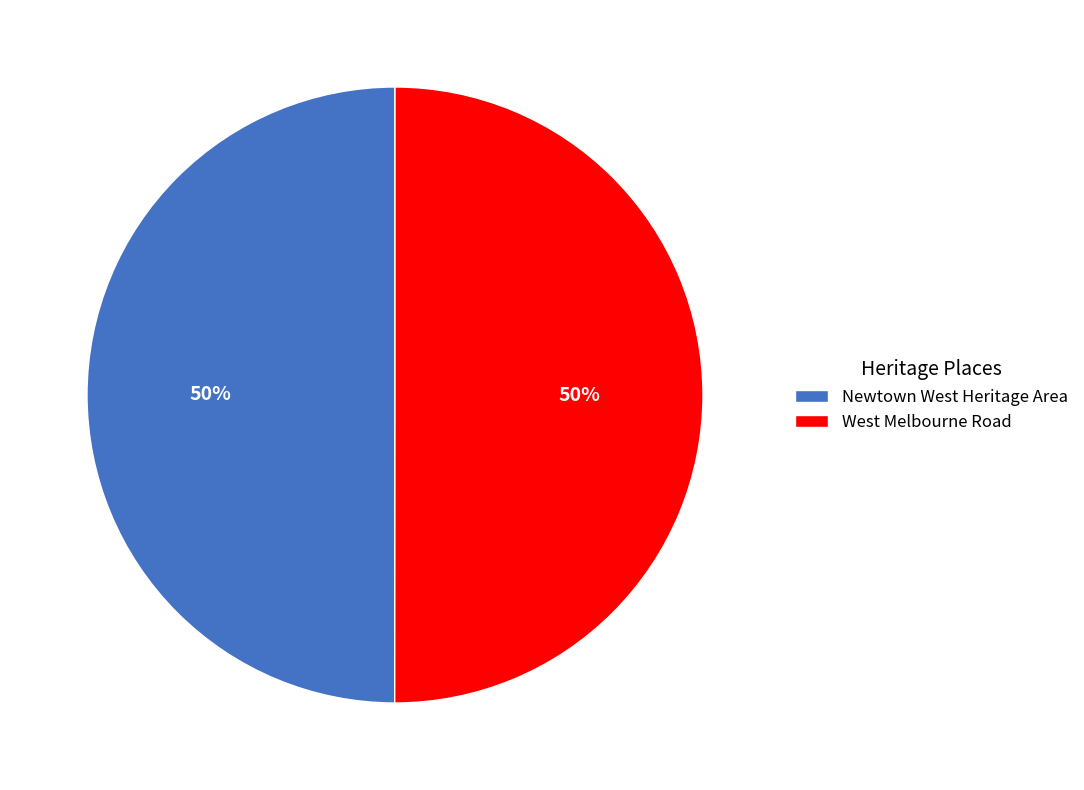

To the nearest percent, what is the average slice percentage?

50%